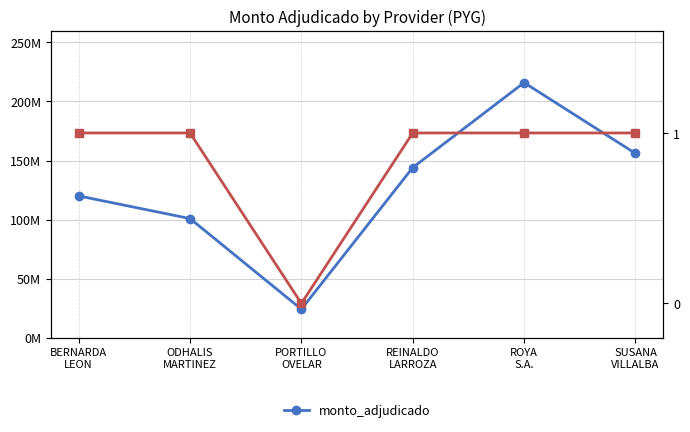

How many interior local peaks (higher than both neighbors) does the data have?

1